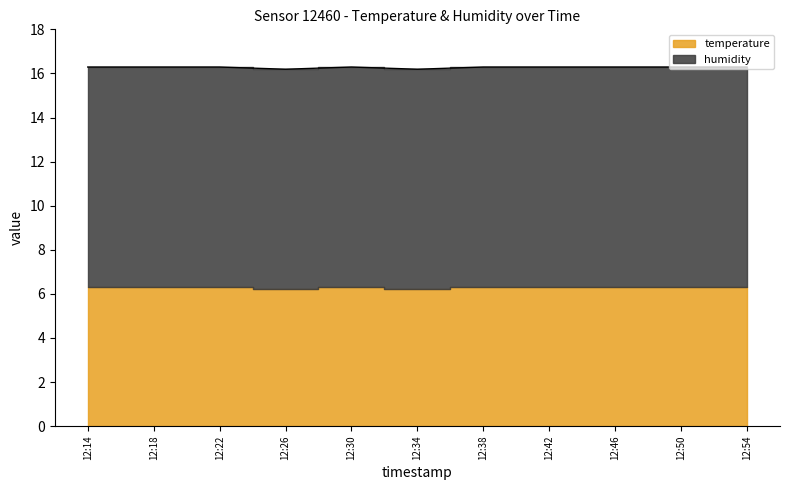

Between 12:22 and 12:46, which is larger?

12:22